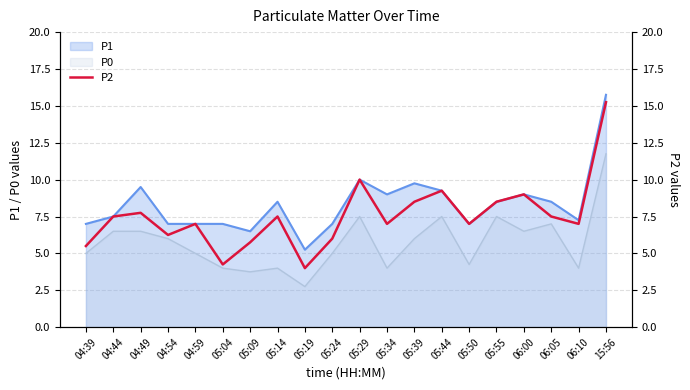

What position from the right is 05:24?

11